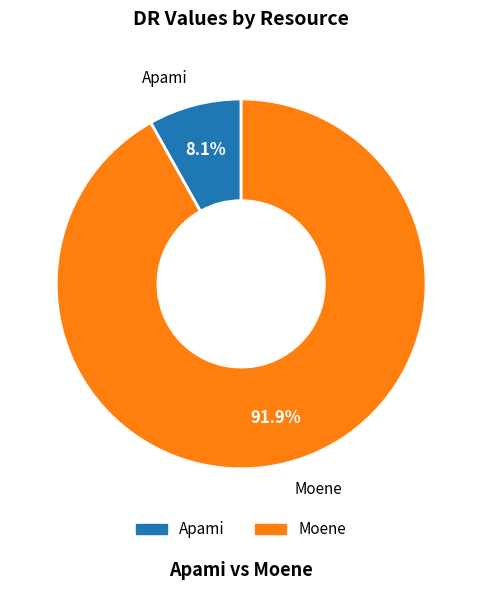

Approximately how many times larger is the value at Apami compared to Moene?

0.1